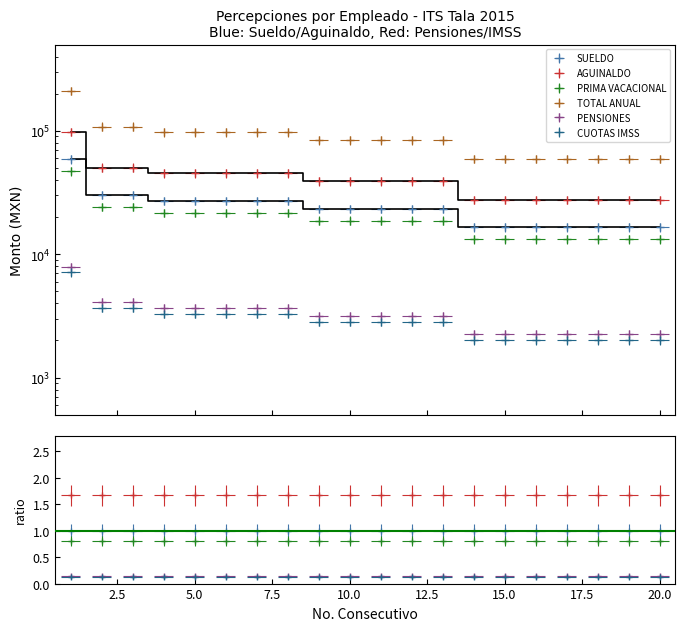

What is the sum of the AGUINALDO values at 1 and 9?

136941.7